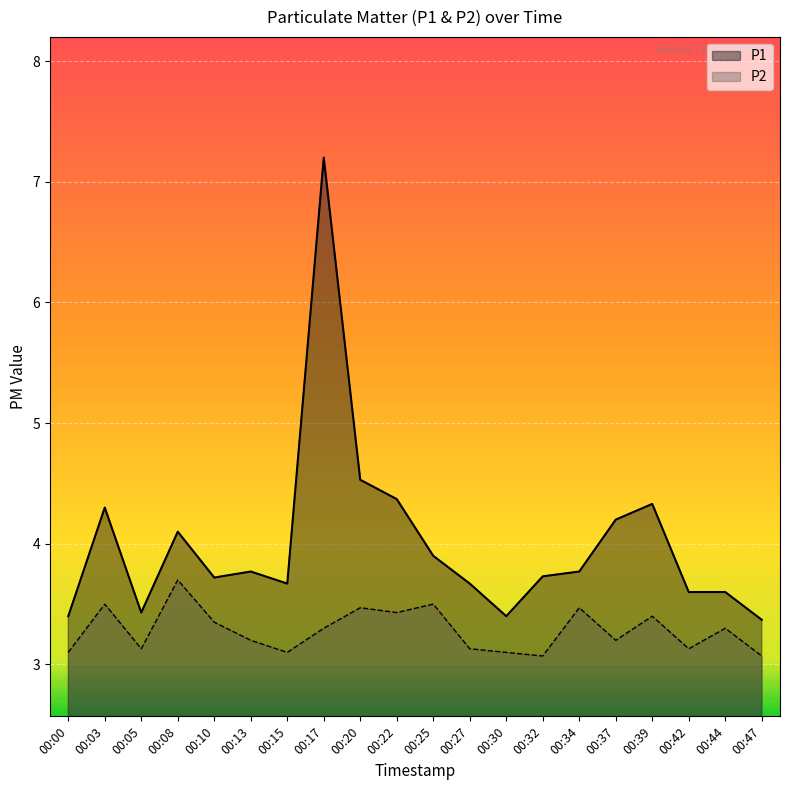

Reading left to right, list all the values displayed in this chart.

P1: 00:00=3.4	00:03=4.3	00:05=3.4	00:08=4.1	00:10=3.7	00:13=3.8	00:15=3.7	00:17=7.2	00:20=4.5	00:22=4.4	00:25=3.9	00:27=3.7	00:30=3.4	00:32=3.7	00:34=3.8	00:37=4.2	00:39=4.3	00:42=3.6	00:44=3.6	00:47=3.4
P2: 00:00=3.1	00:03=3.5	00:05=3.1	00:08=3.7	00:10=3.4	00:13=3.2	00:15=3.1	00:17=3.3	00:20=3.5	00:22=3.4	00:25=3.5	00:27=3.1	00:30=3.1	00:32=3.1	00:34=3.5	00:37=3.2	00:39=3.4	00:42=3.1	00:44=3.3	00:47=3.1